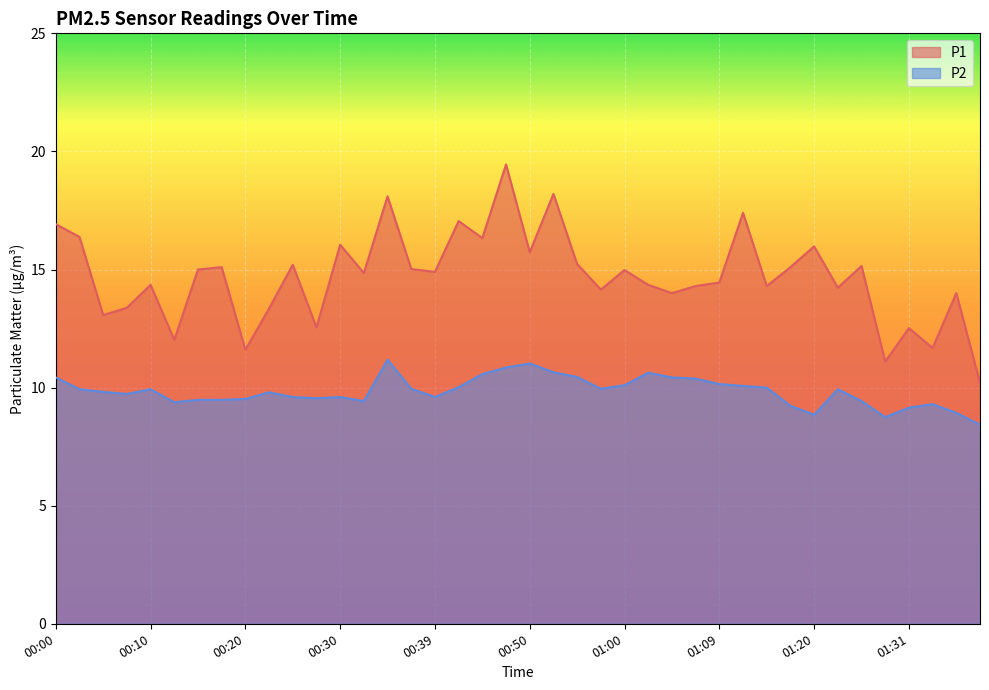

In P2, how many points are higher than both neighbors (excluding endpoints)?

8